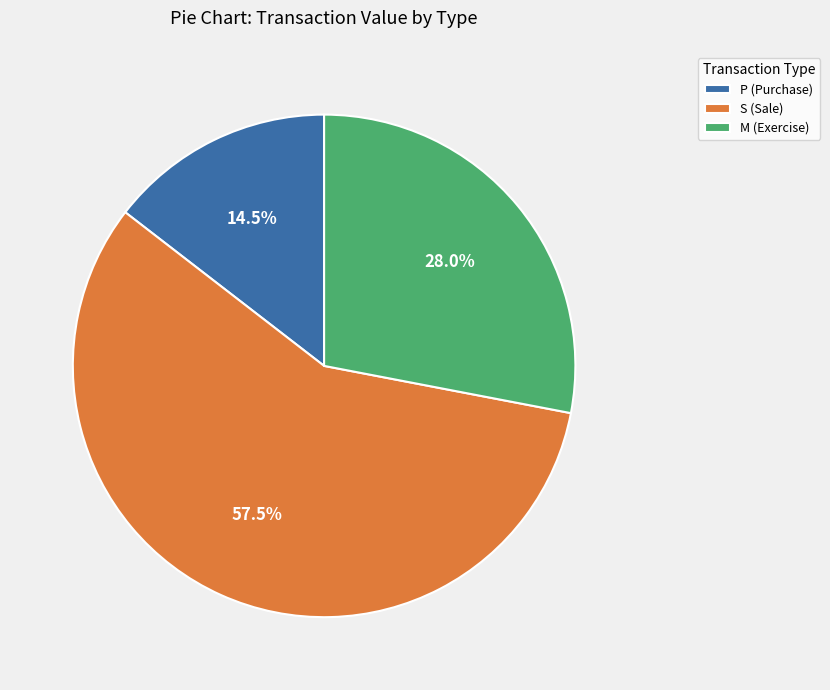

What is the largest slice in the pie chart?

S (Sale)